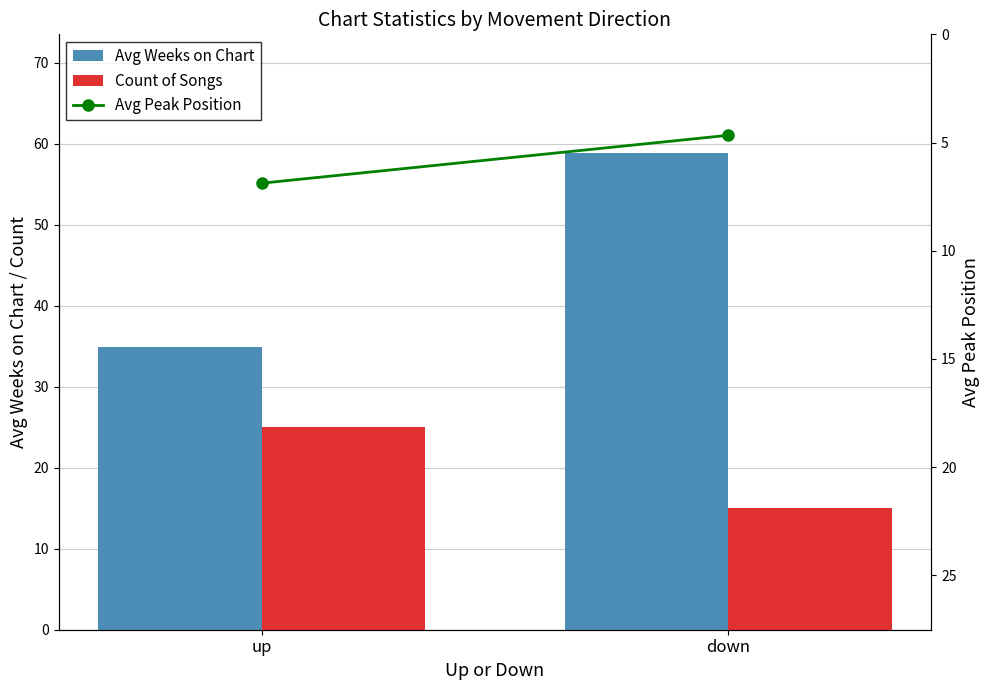

What are all the series names shown in the legend?

Avg Weeks on Chart, Count of Songs, Avg Peak Position